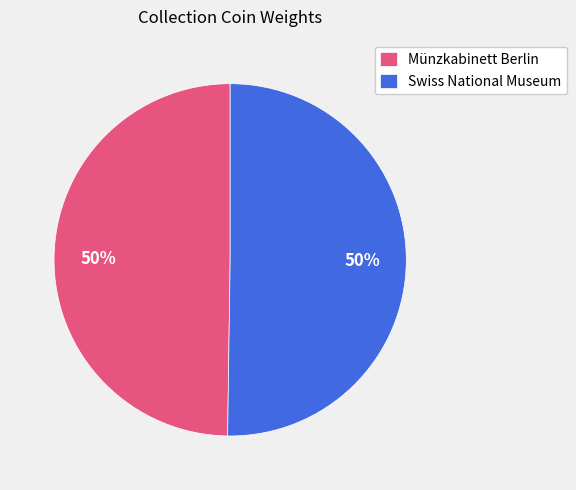

The Swiss National Museum slice represents 58% of the pie. True or false?

False